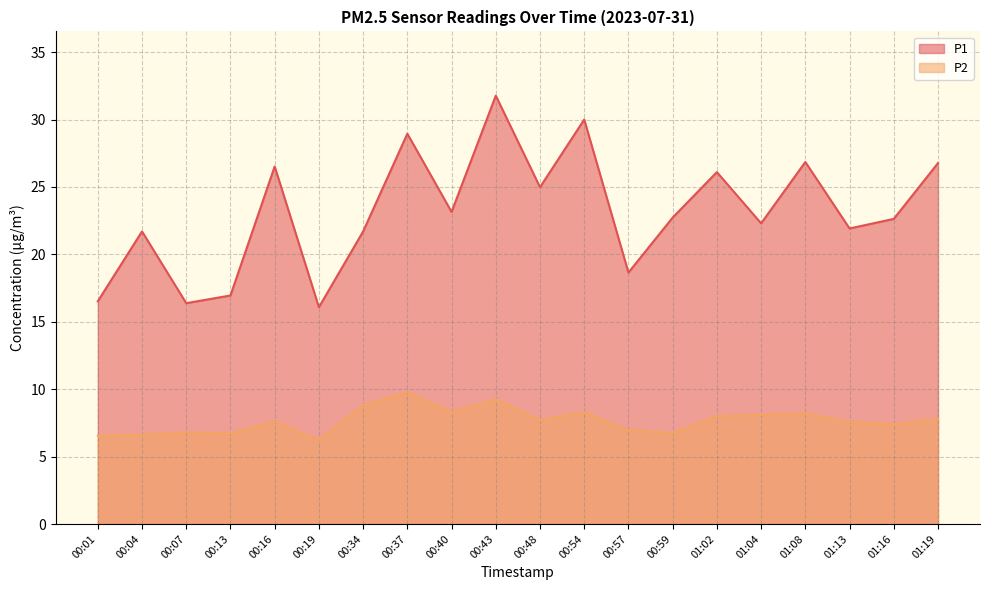

True or false: P2 and P1 intersect in this chart.

False